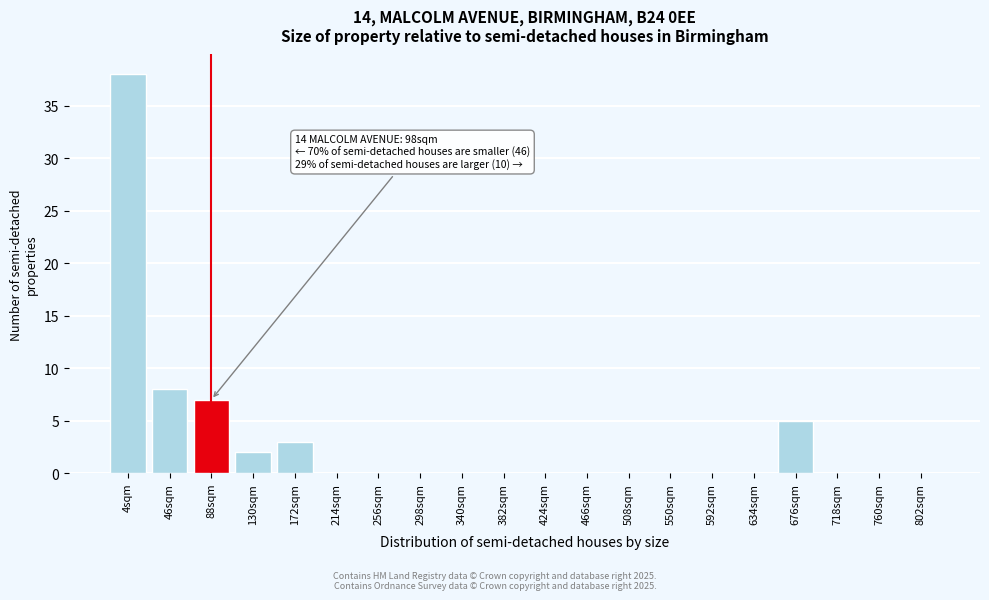

Reading left to right, list all the values displayed in this chart.

4sqm=38	46sqm=8	88sqm=7	130sqm=2	172sqm=3	214sqm=0	256sqm=0	298sqm=0	340sqm=0	382sqm=0	424sqm=0	466sqm=0	508sqm=0	550sqm=0	592sqm=0	634sqm=0	676sqm=5	718sqm=0	760sqm=0	802sqm=0